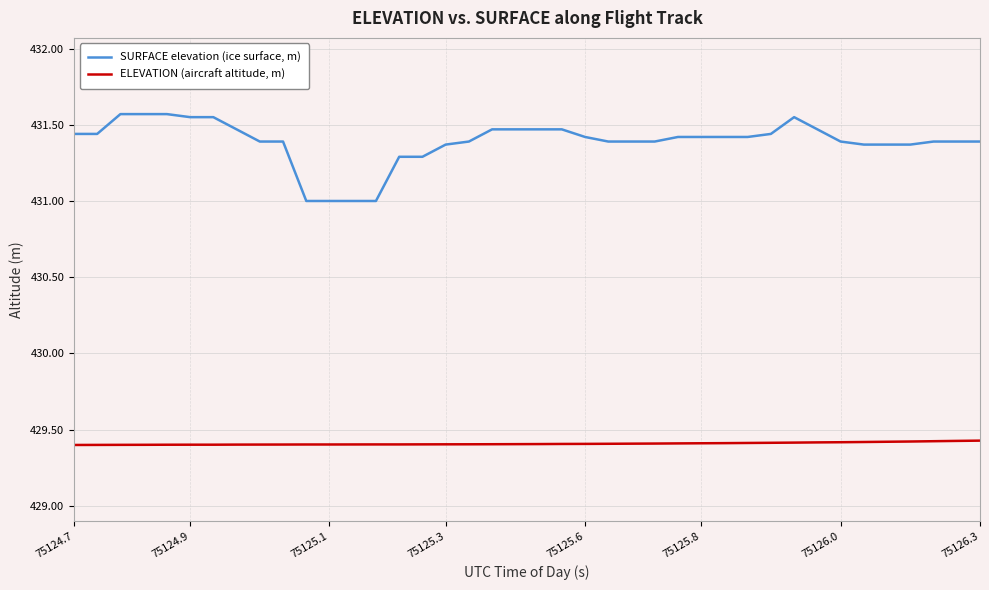

What is the difference between the maximum and minimum values in the SURFACE elevation (ice surface, m) series?

0.6